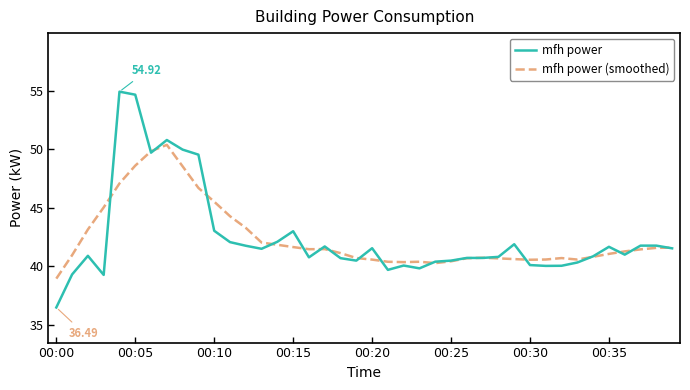

Which series has the largest range (max minus min)?

mfh power